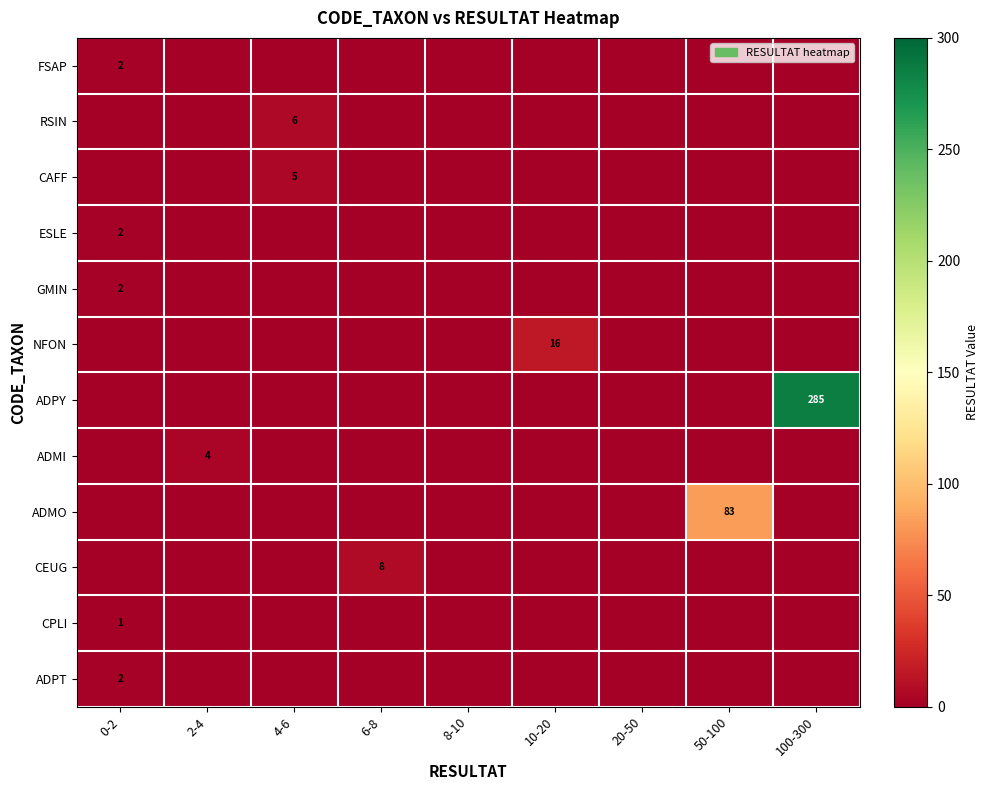

Is it true that ADPT equals 3 at 0-2?

False